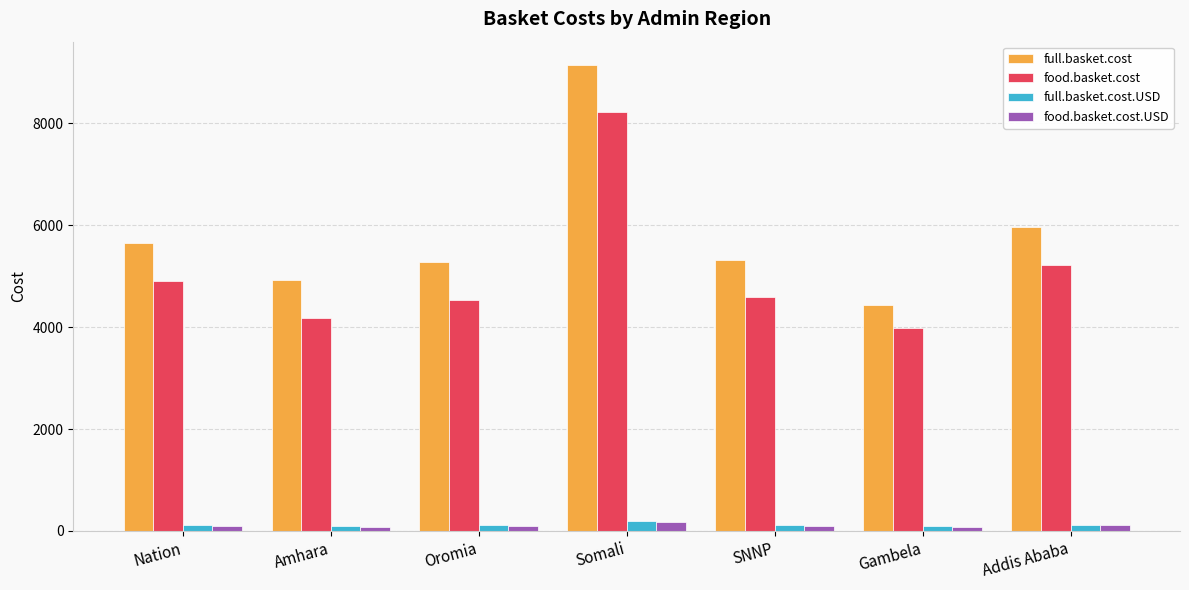

What is the spread (max minus min) of values at Gambela?

4354.1